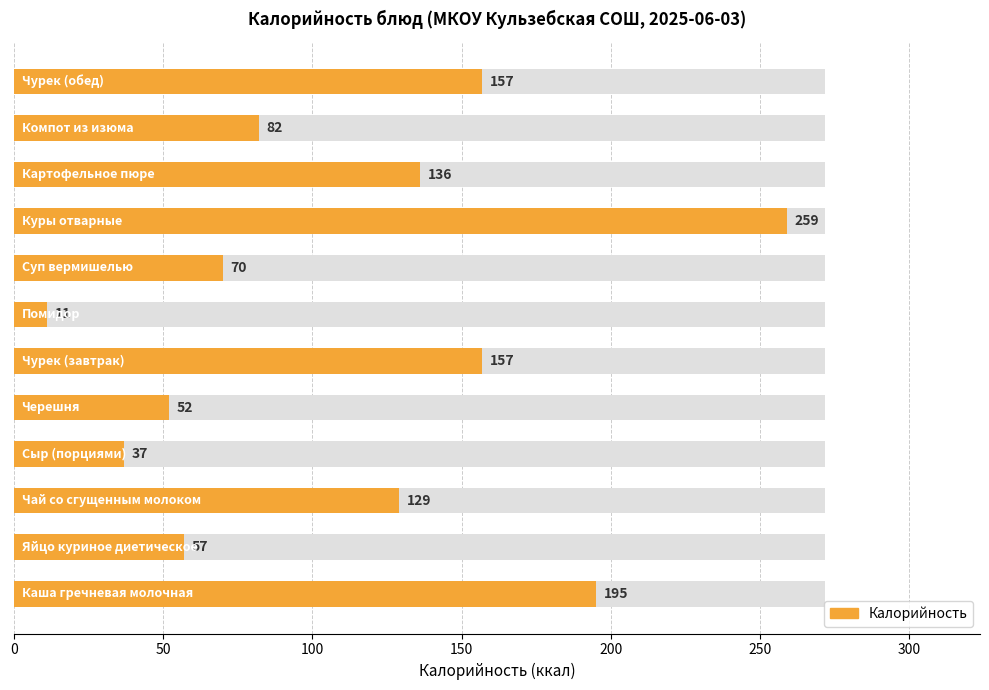

What is the value of the 10th bar from the left?

136